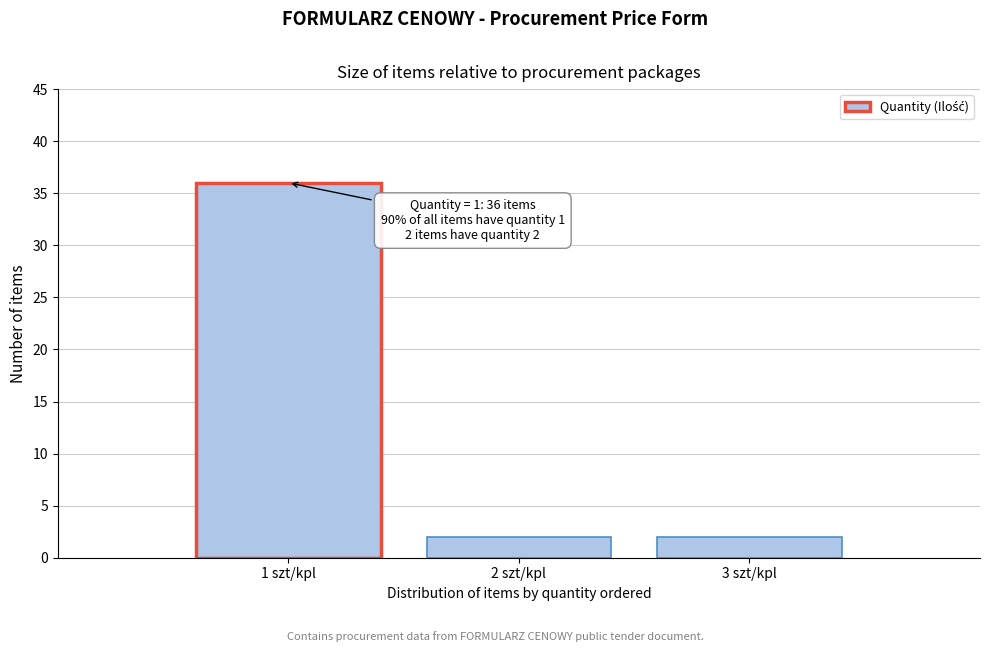

Which range on the x-axis has the tallest bar?

0.5 to 1.5